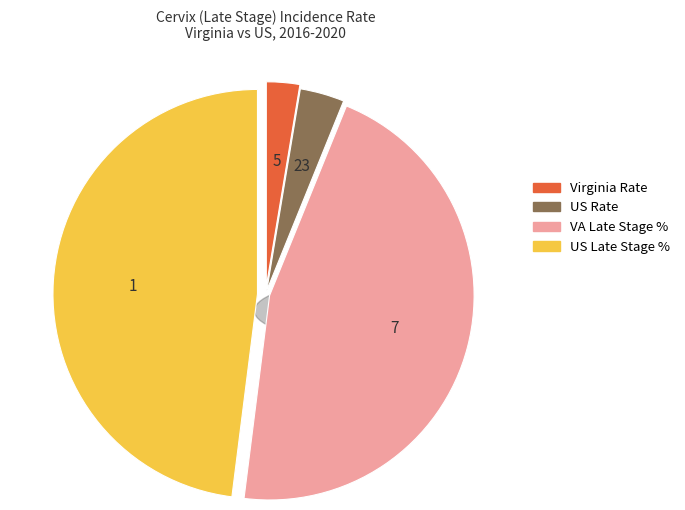

Is the sum of Late Stage US and Late Stage Virginia greater than half?

Yes